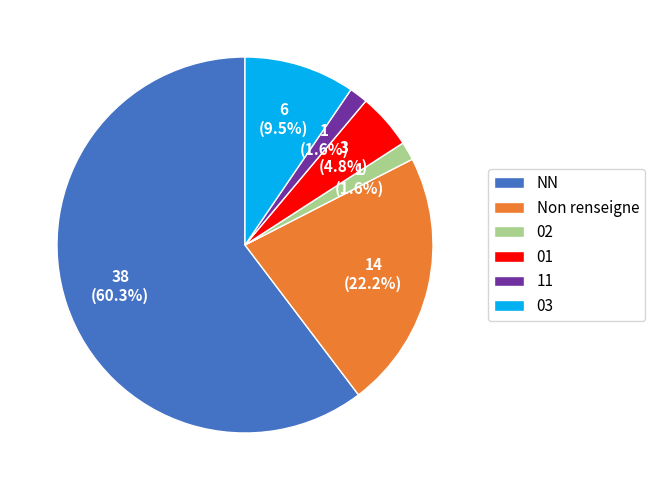

Does any single category account for the majority?

Yes